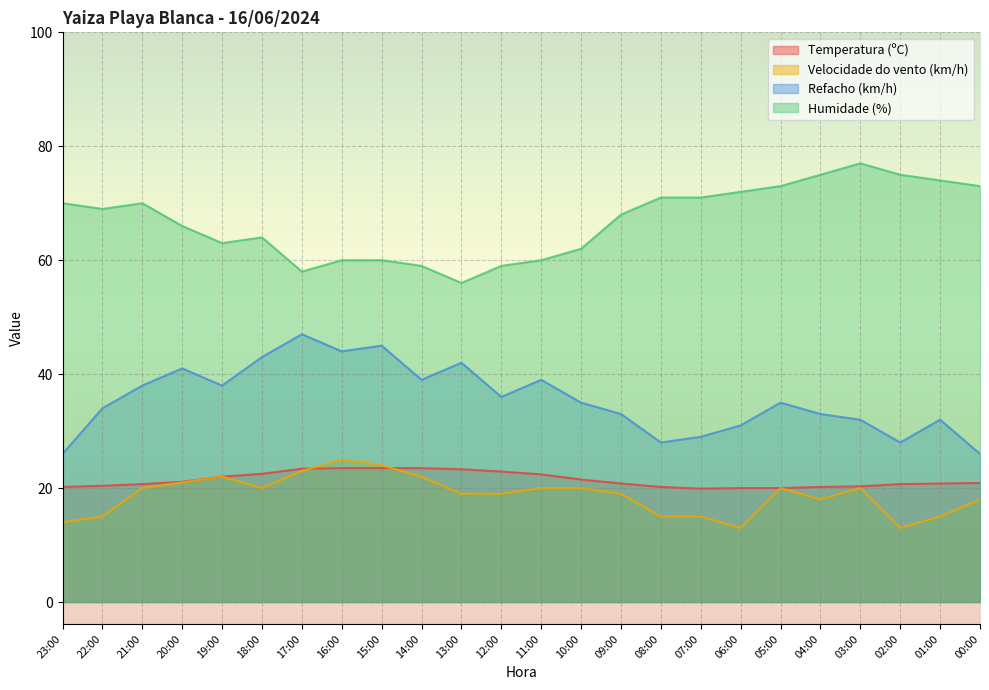

In Humidade (%), how many points are higher than both neighbors (excluding endpoints)?

3